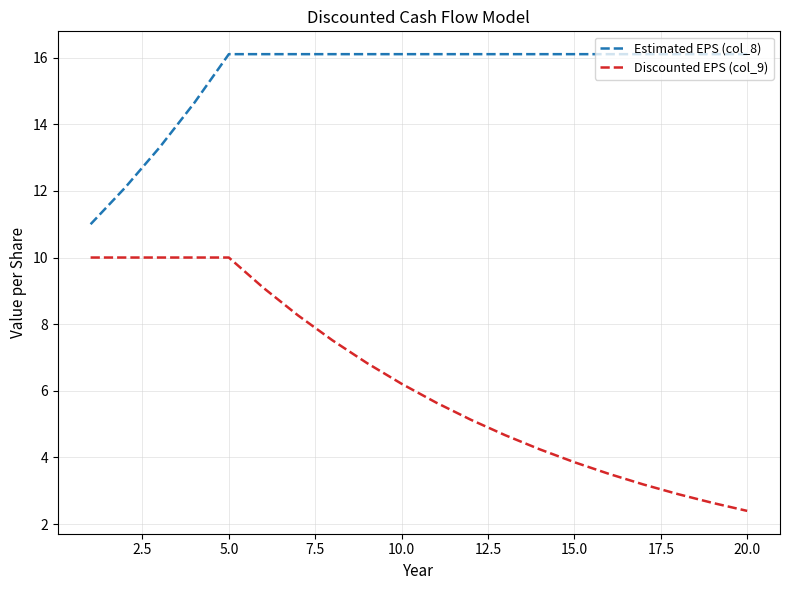

True or false: Discounted EPS (col_9) and Estimated EPS (col_8) cross at least once.

False